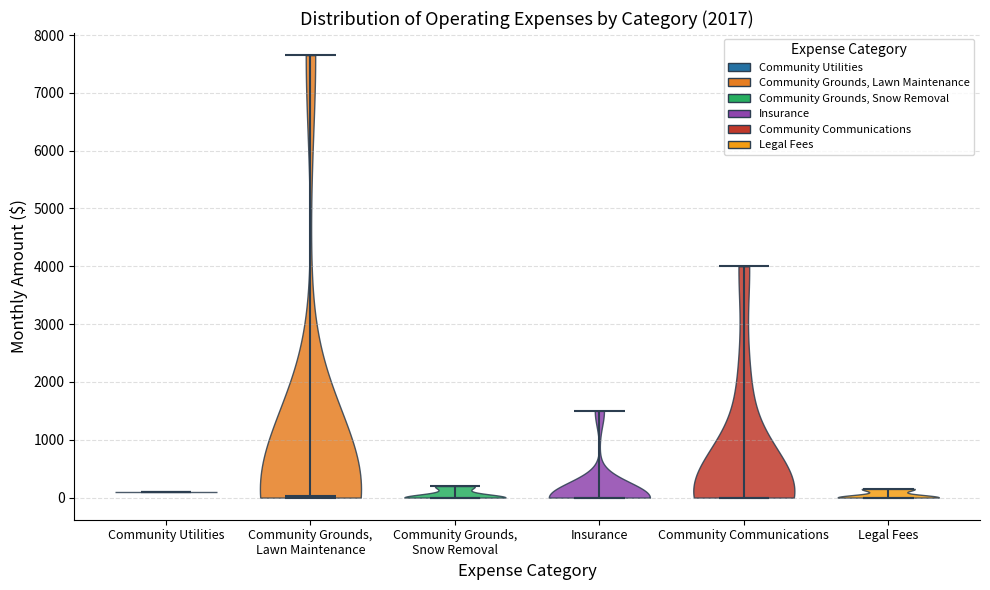

What is the lowest point the violin for Community Grounds, Snow Removal reaches on the y-axis? The values are not printed on the chart, so give them approximately, as read against the axis.

0